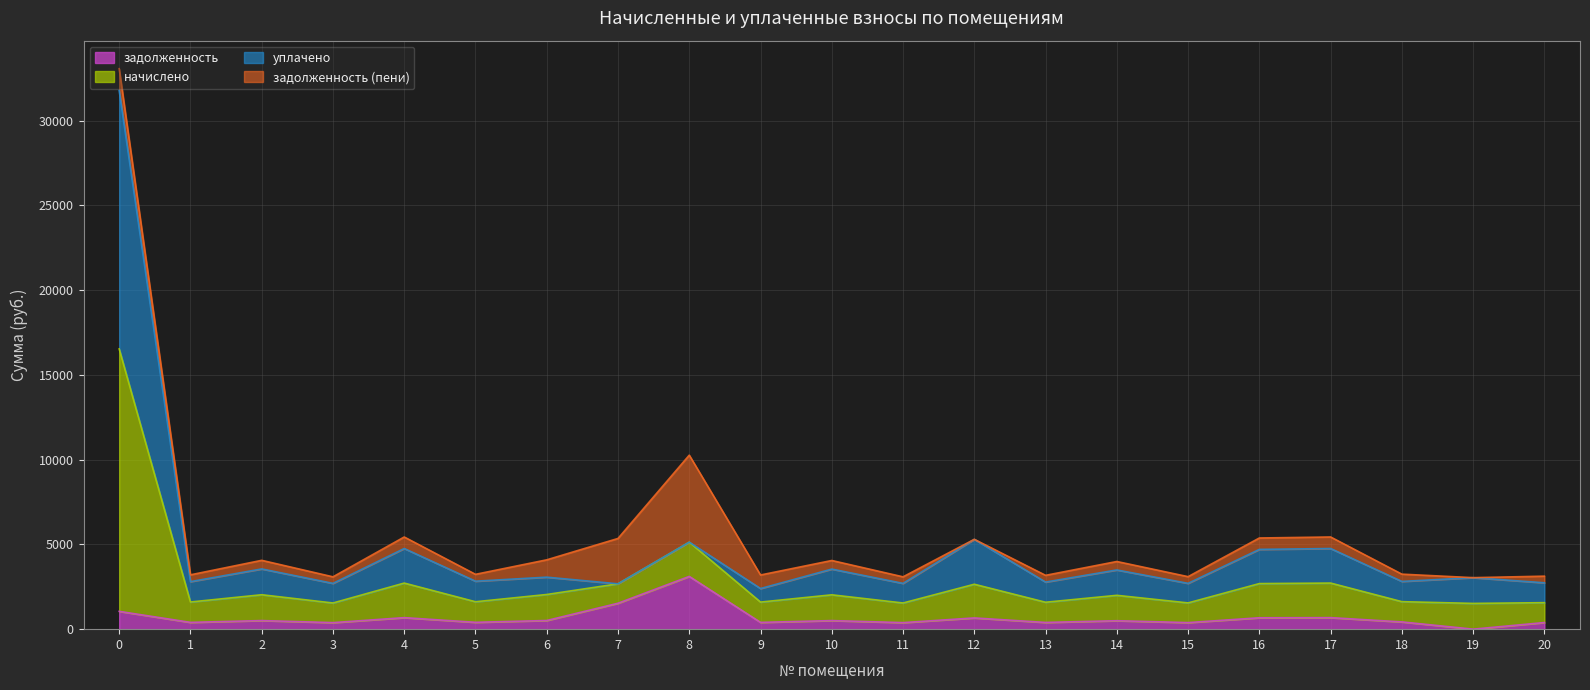

What is the highest value of the задолженность series?

3112.0